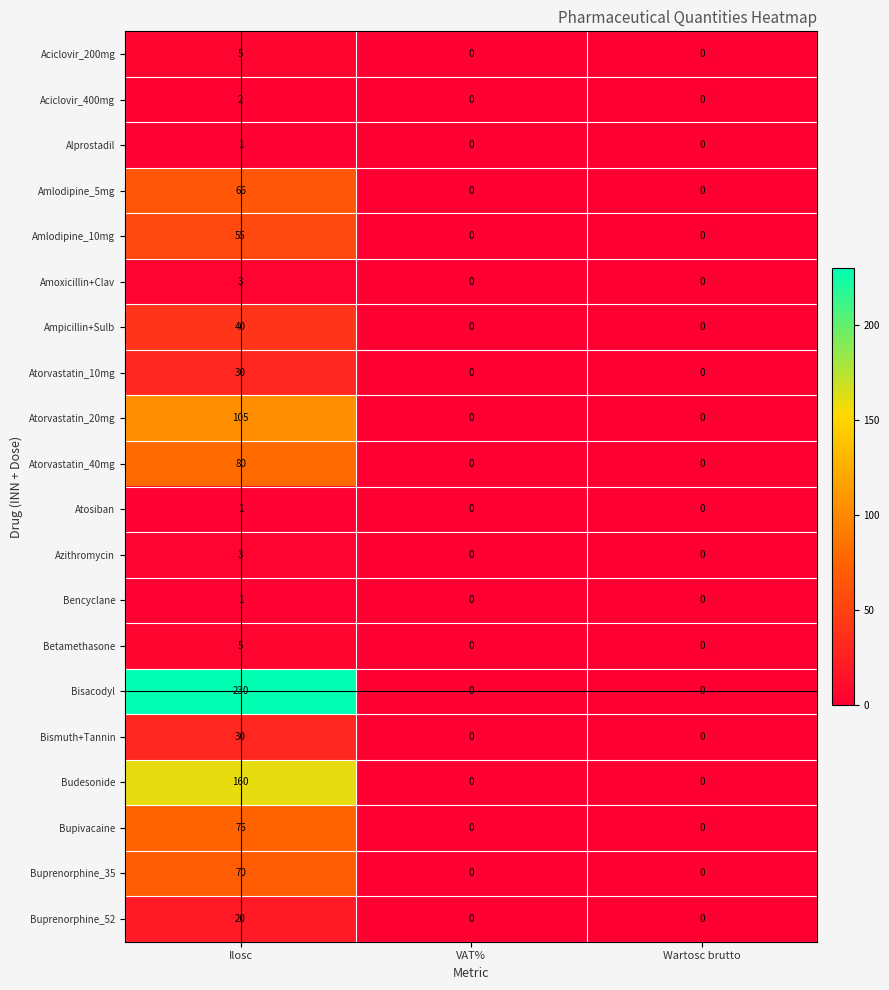

What is the difference between the maximum and second lowest values in the Amlodipine_5mg series?

66